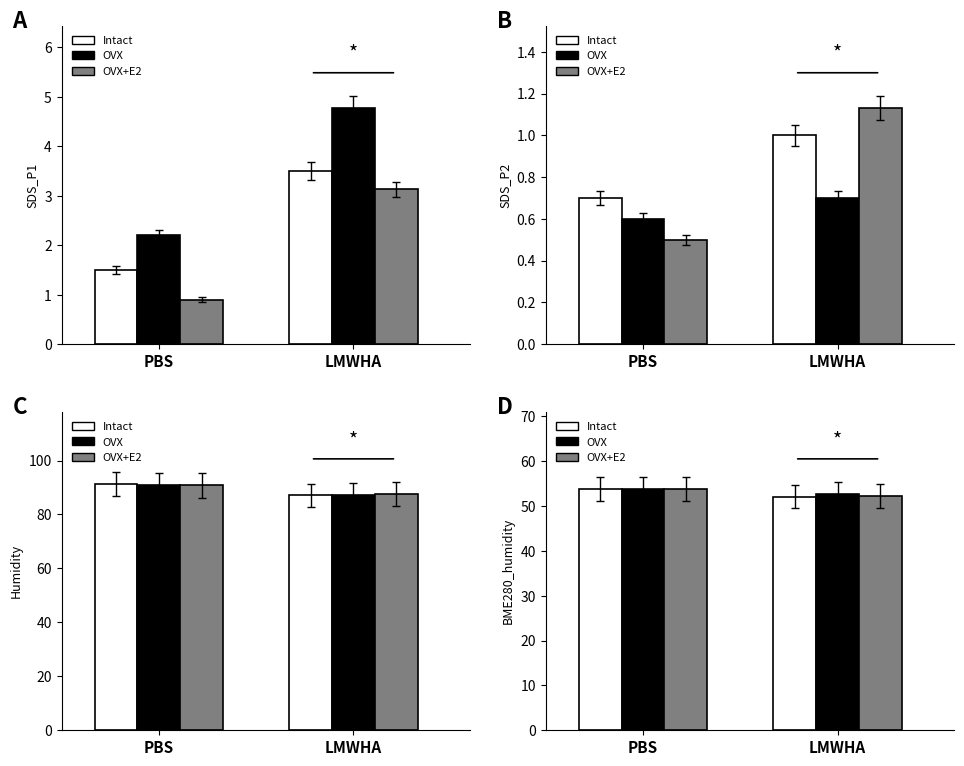

At which category is the sum across all series the highest?

PBS